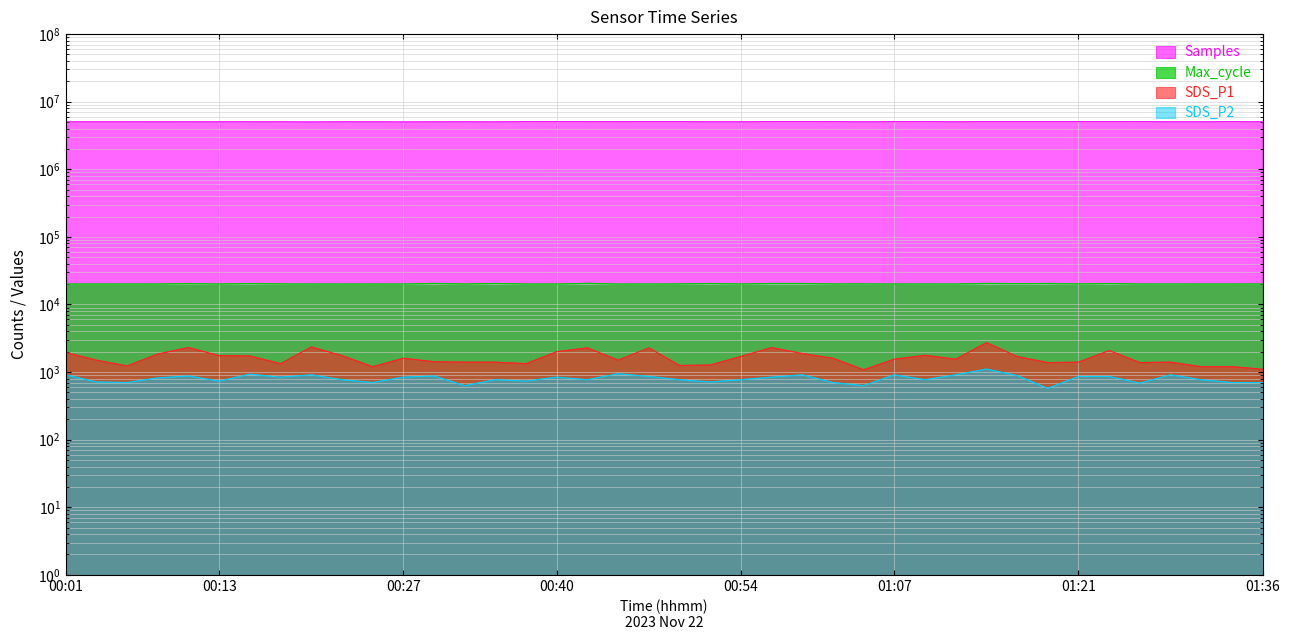

List the labels in order of SDS_P2 value, smallest first.

01:19, 00:32, 01:04, 01:26, 00:05, 00:25, 01:02, 01:33, 01:36, 00:03, 00:52, 00:13, 00:37, 00:22, 00:35, 00:42, 00:49, 00:54, 01:09, 01:31, 00:08, 00:18, 00:27, 00:40, 00:57, 00:47, 01:21, 01:24, 00:10, 00:30, 01:16, 00:01, 00:20, 00:59, 01:07, 01:11, 01:29, 00:15, 00:45, 01:14